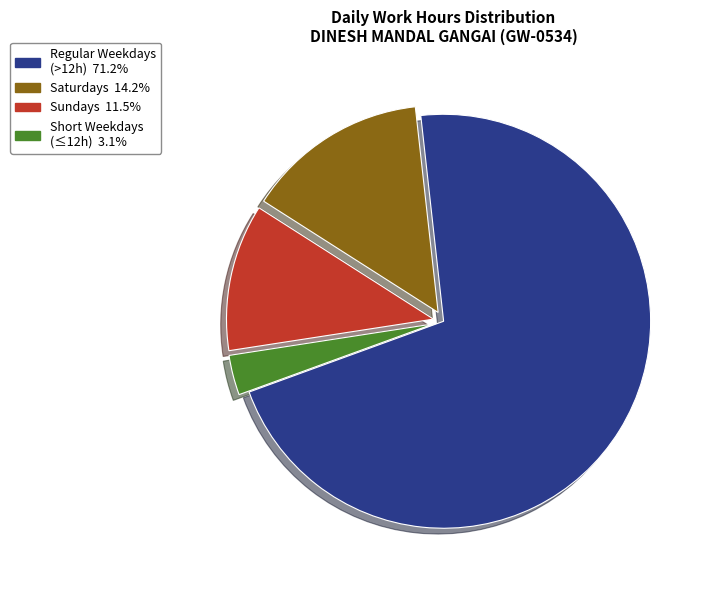

What is the ratio of the value at Sundays 11.5% to the value at Saturdays 14.2%?

0.8